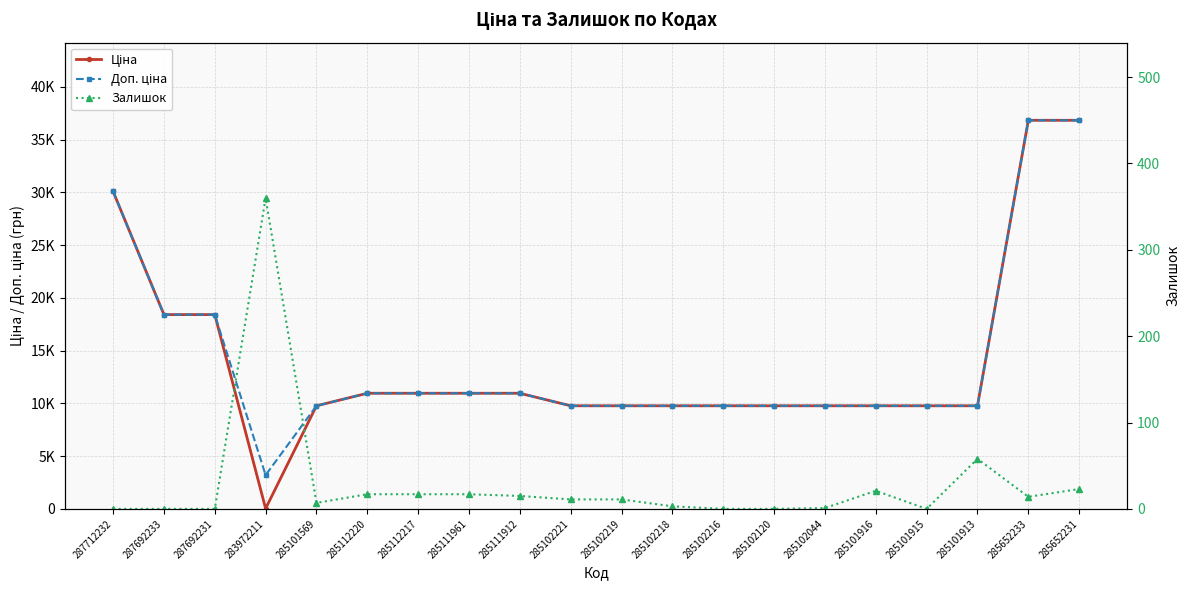

What is the sum of the Залишок values at 285101915 and 285102219?

11.0